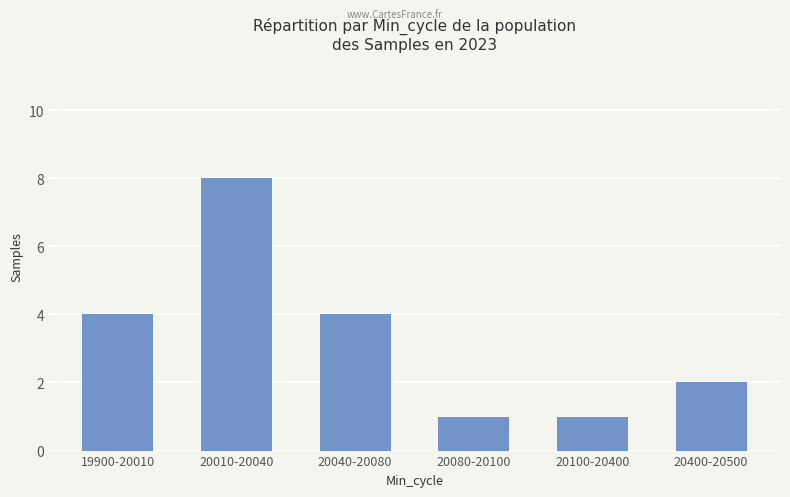

What is the average value?

3